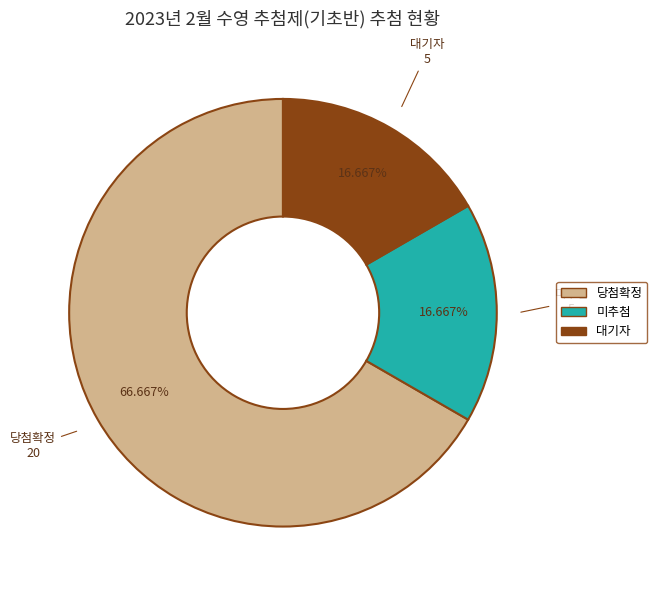

The 당첨확정 slice represents 52% of the pie. True or false?

False